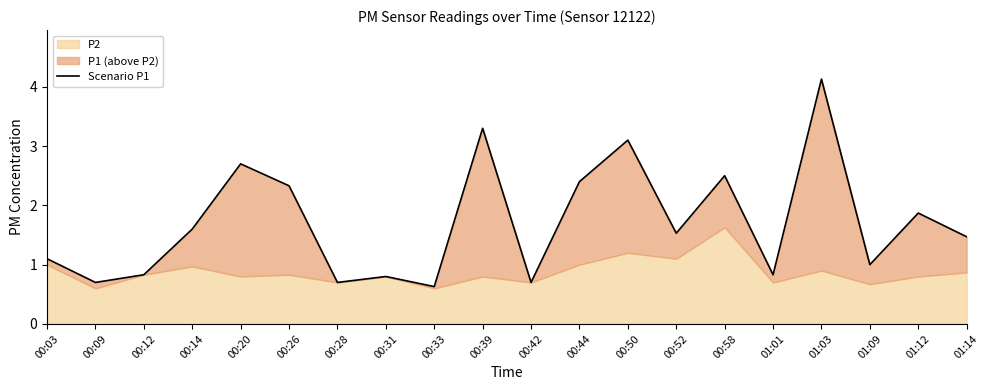

At which label does the data first exceed 1?

00:03